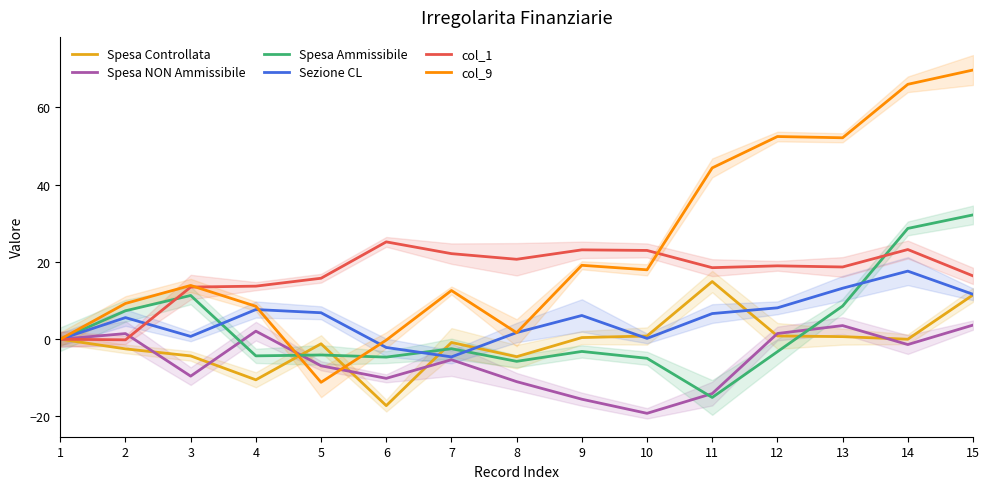

Which has a higher value, 9 or 14?

9